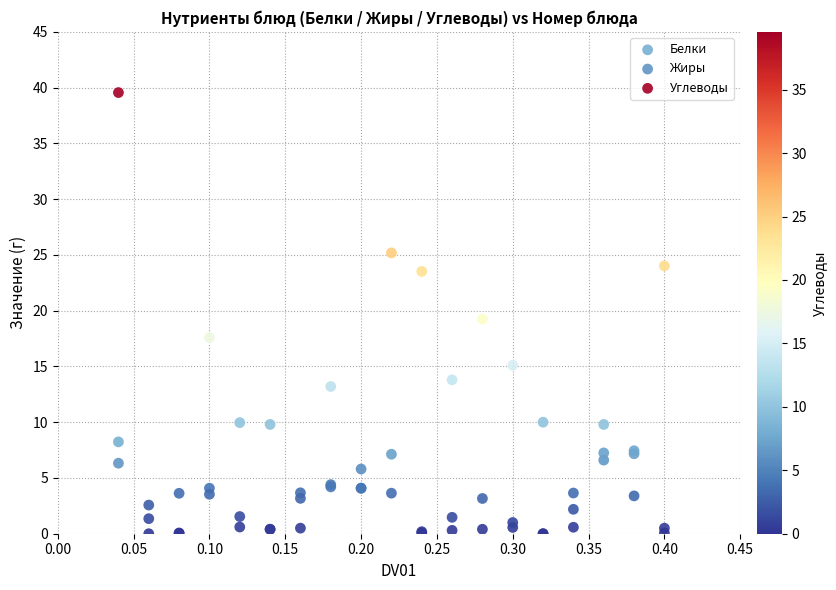

Which series reaches the maximum Y coordinate?

Углеводы